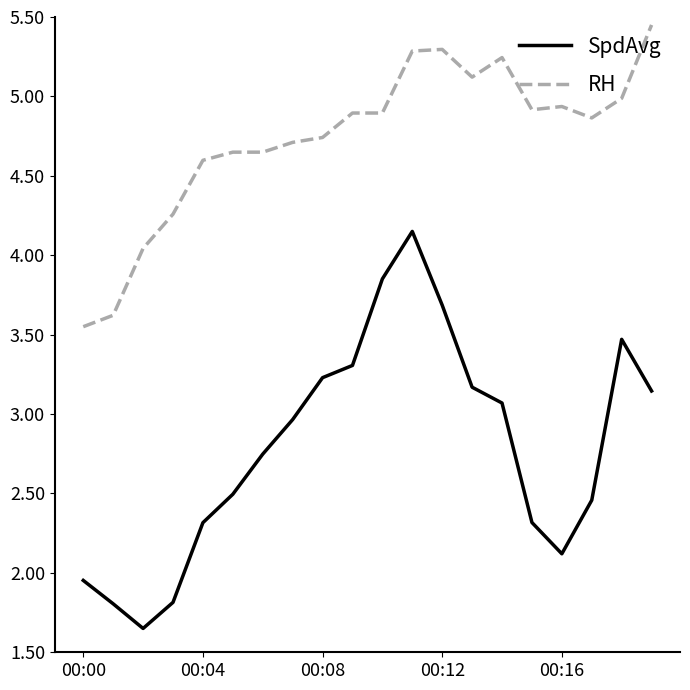

True or false: SpdAvg and RH intersect in this chart.

False